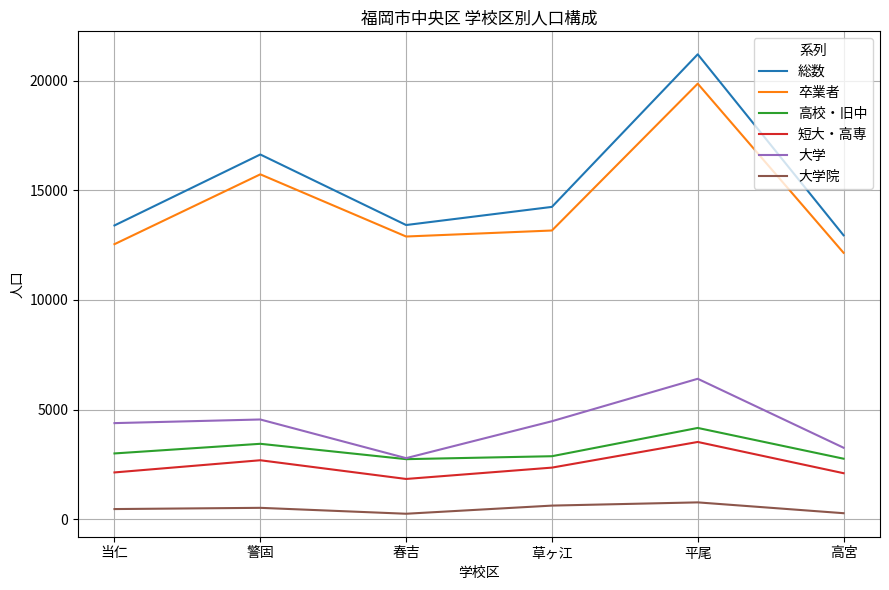

What is the total value across all series at 平尾?

55930